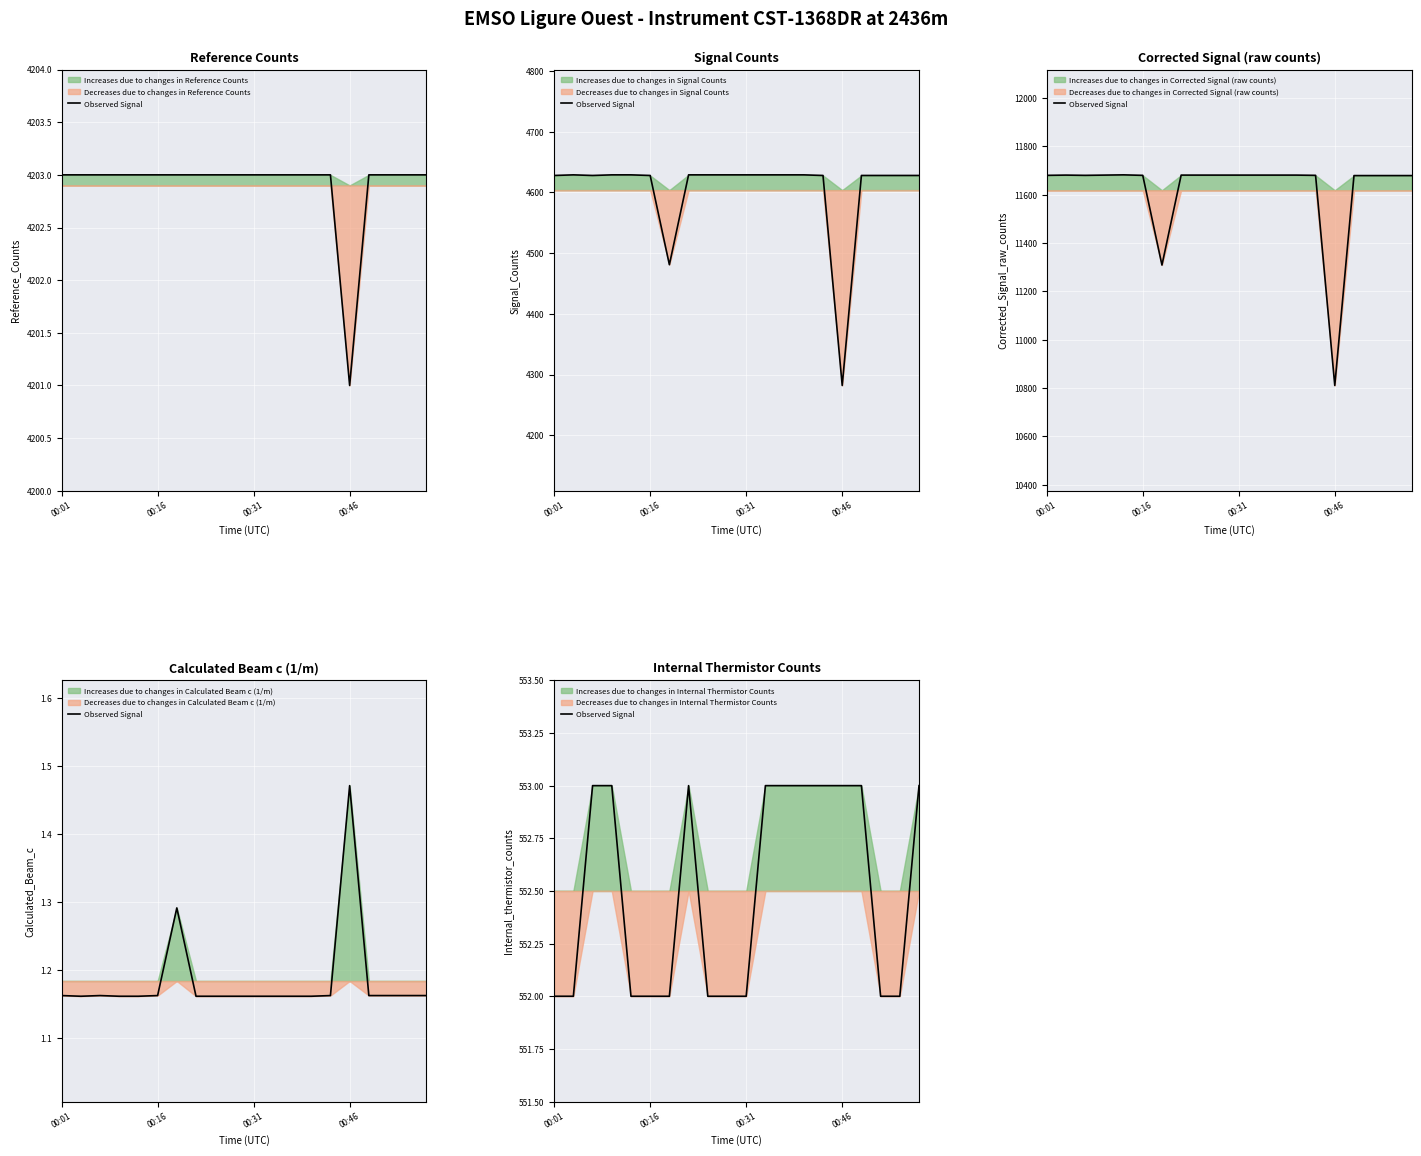

How many distinct data groups are displayed?

1